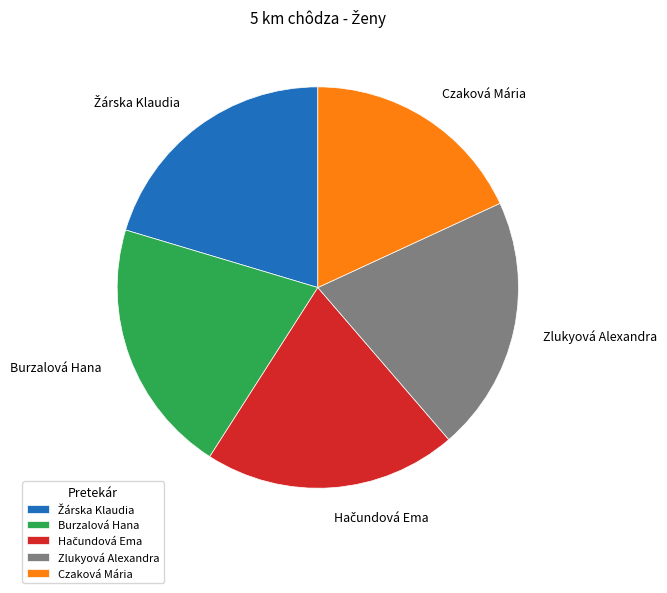

Which has a higher value, Burzalová Hana or Czaková Mária?

Burzalová Hana